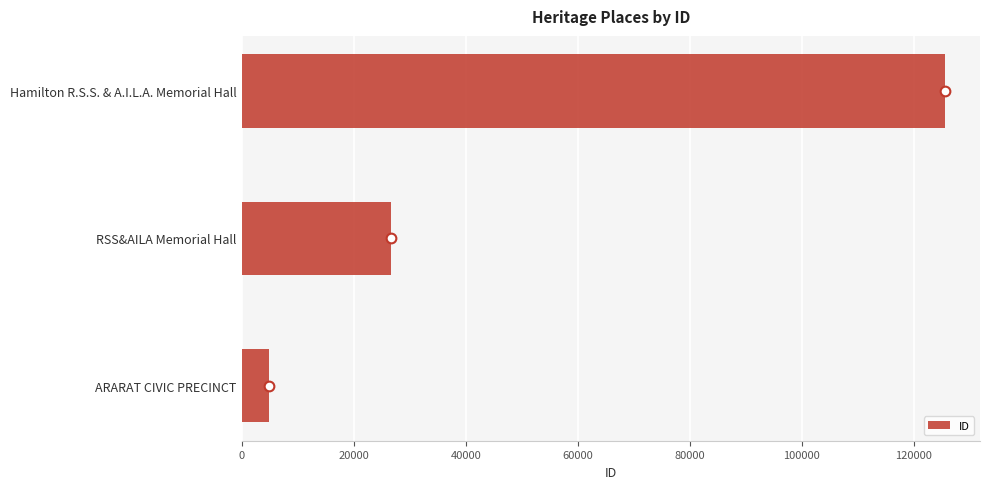

Does the chart contain any negative values?

No